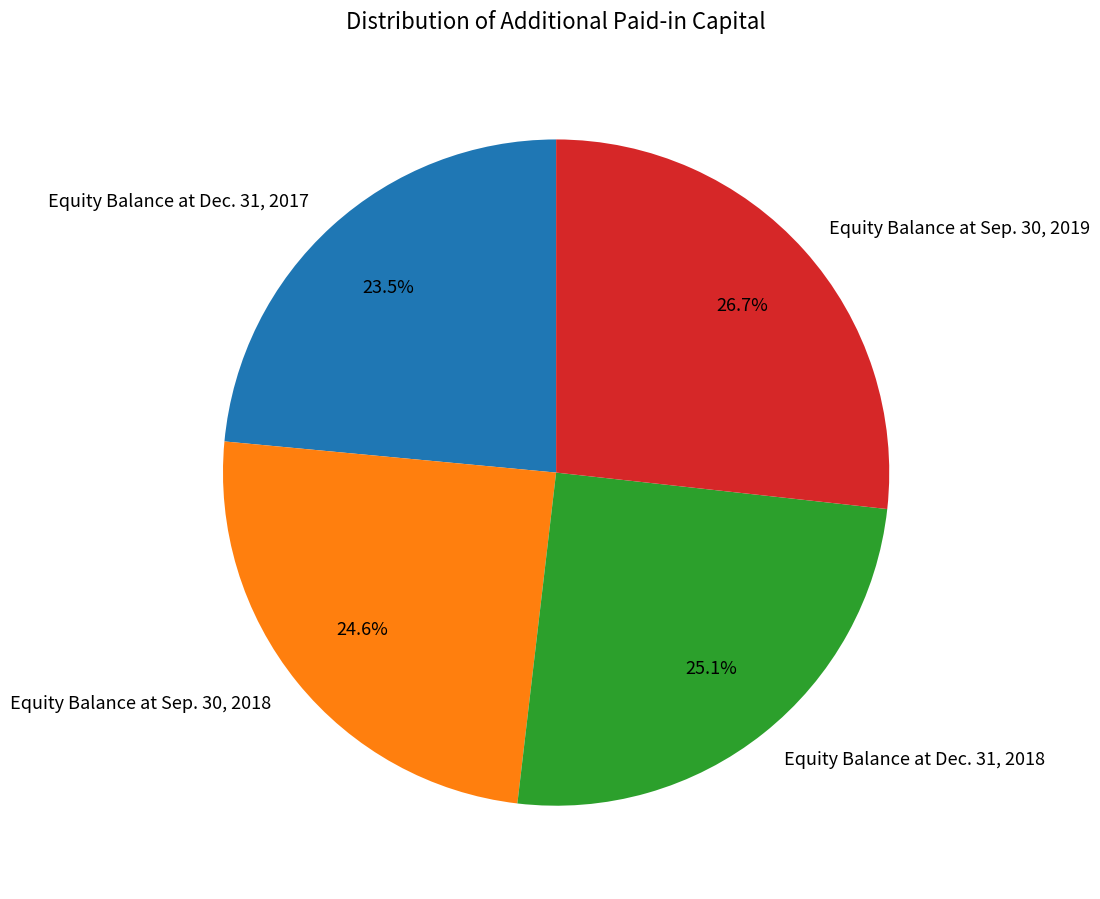

What percentage is the Equity Balance at Dec. 31, 2018 slice, to the nearest percent?

25%